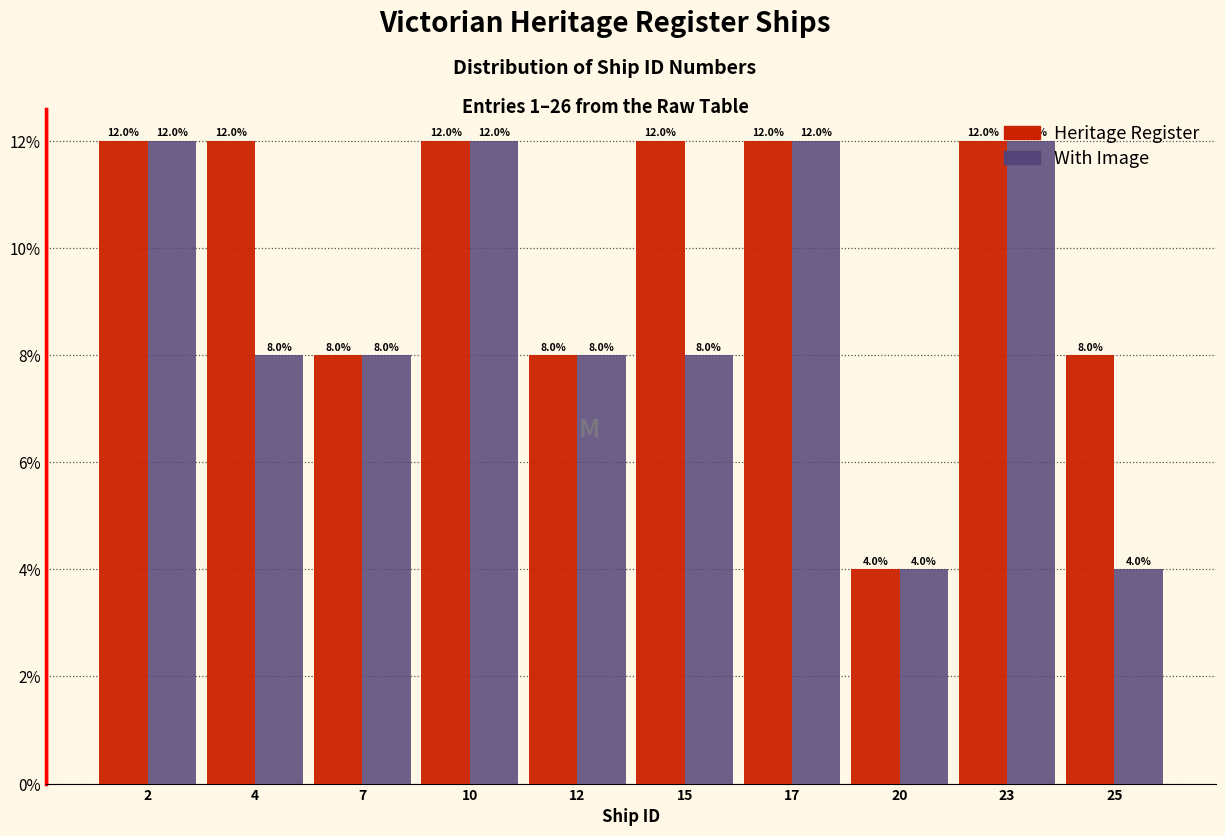

What is the difference between the maximum and minimum values in the Heritage Register series?

8